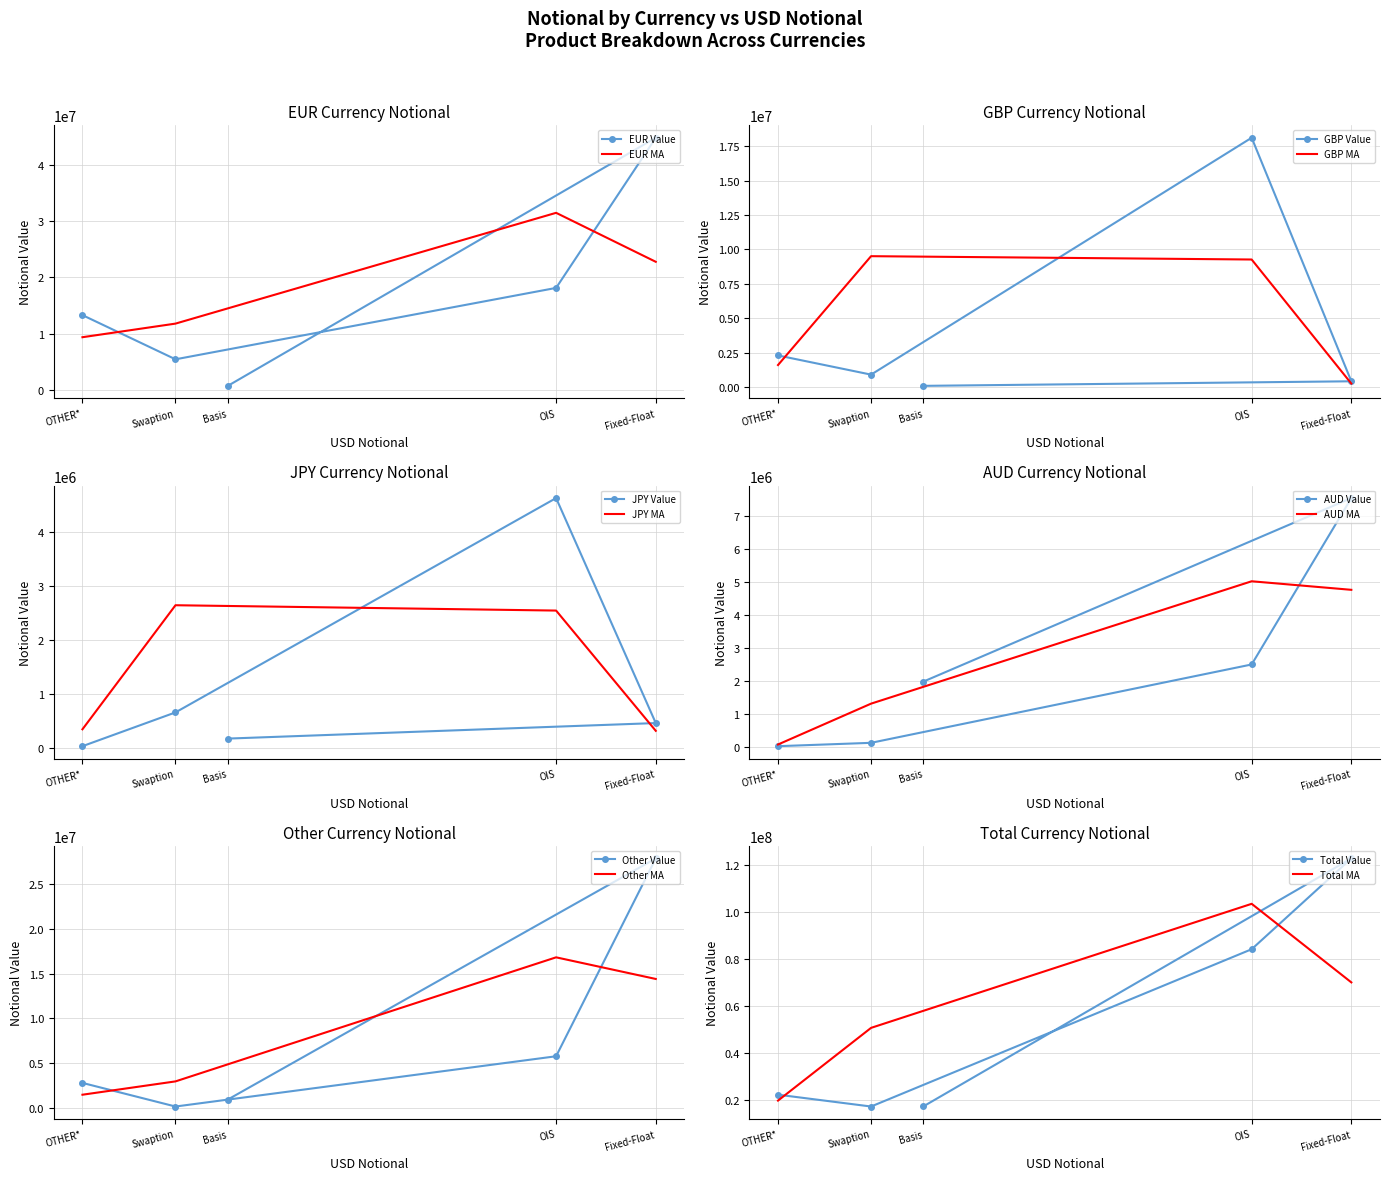

At which category does Total reach its first local valley?

Swaption